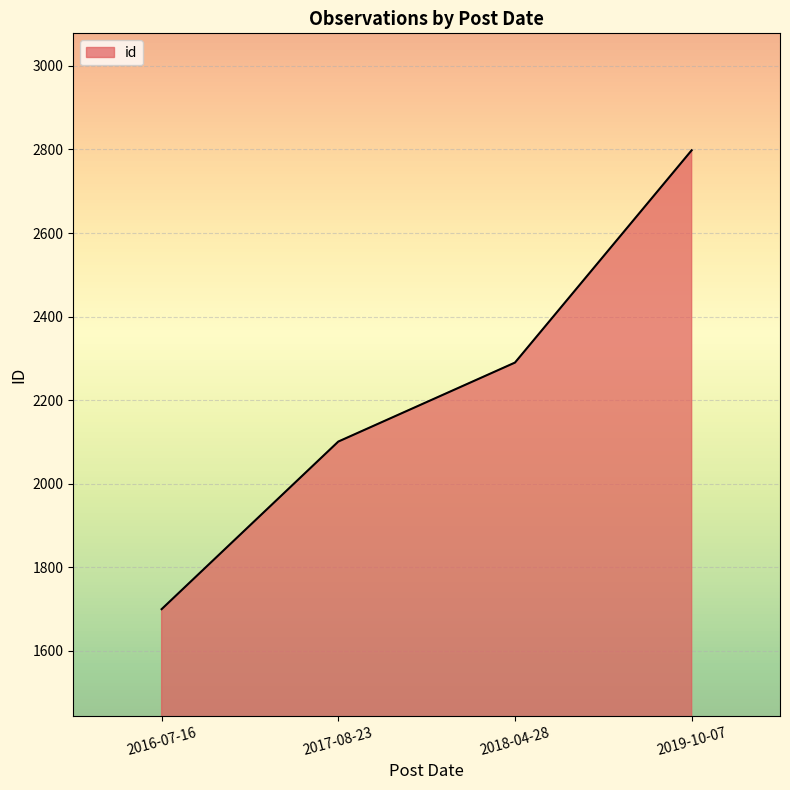

Which category has the lowest value across all series?

2016-07-16